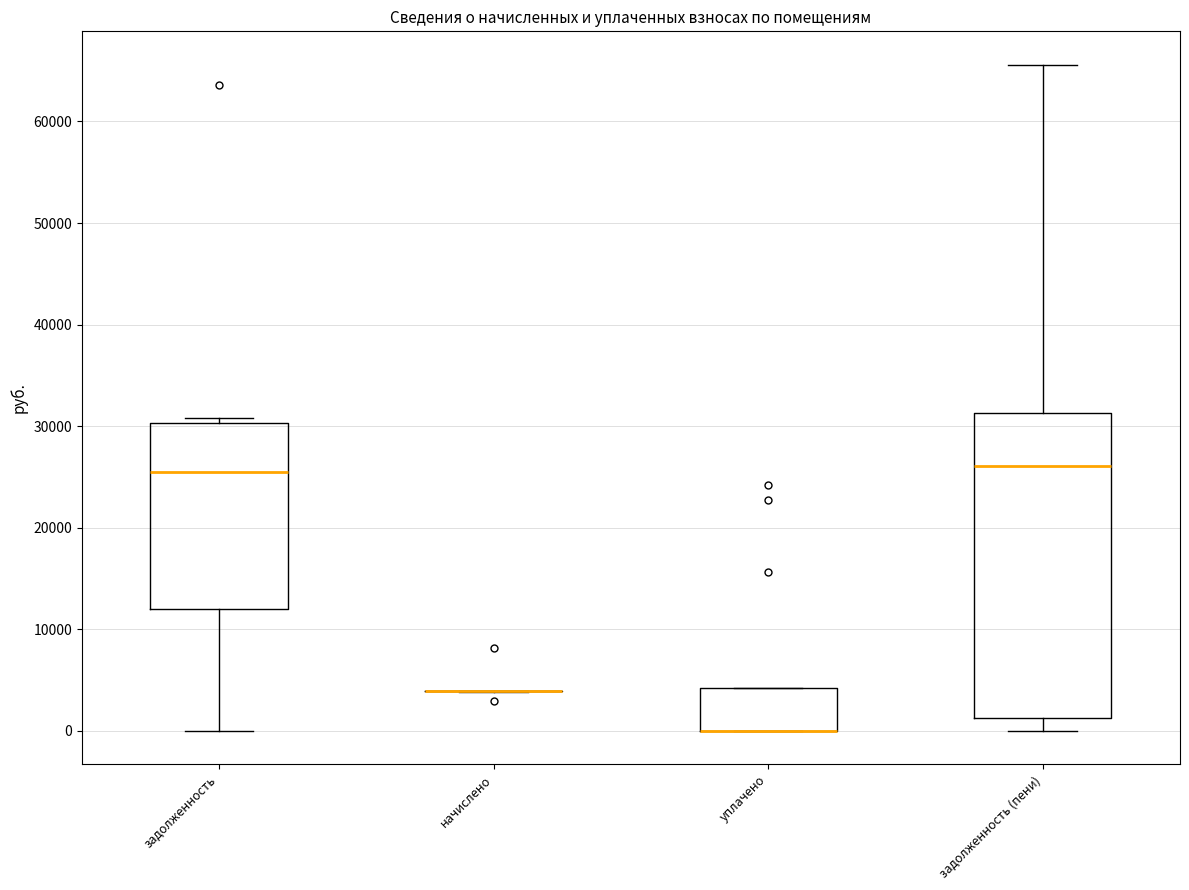

Which box is the tallest, from its lower edge to its upper edge?

задолженность (пени)